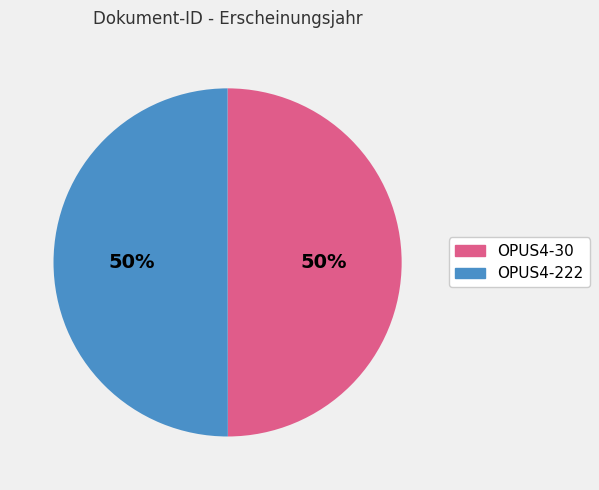

To the nearest percent, what percentage of the pie is OPUS4-30?

50%